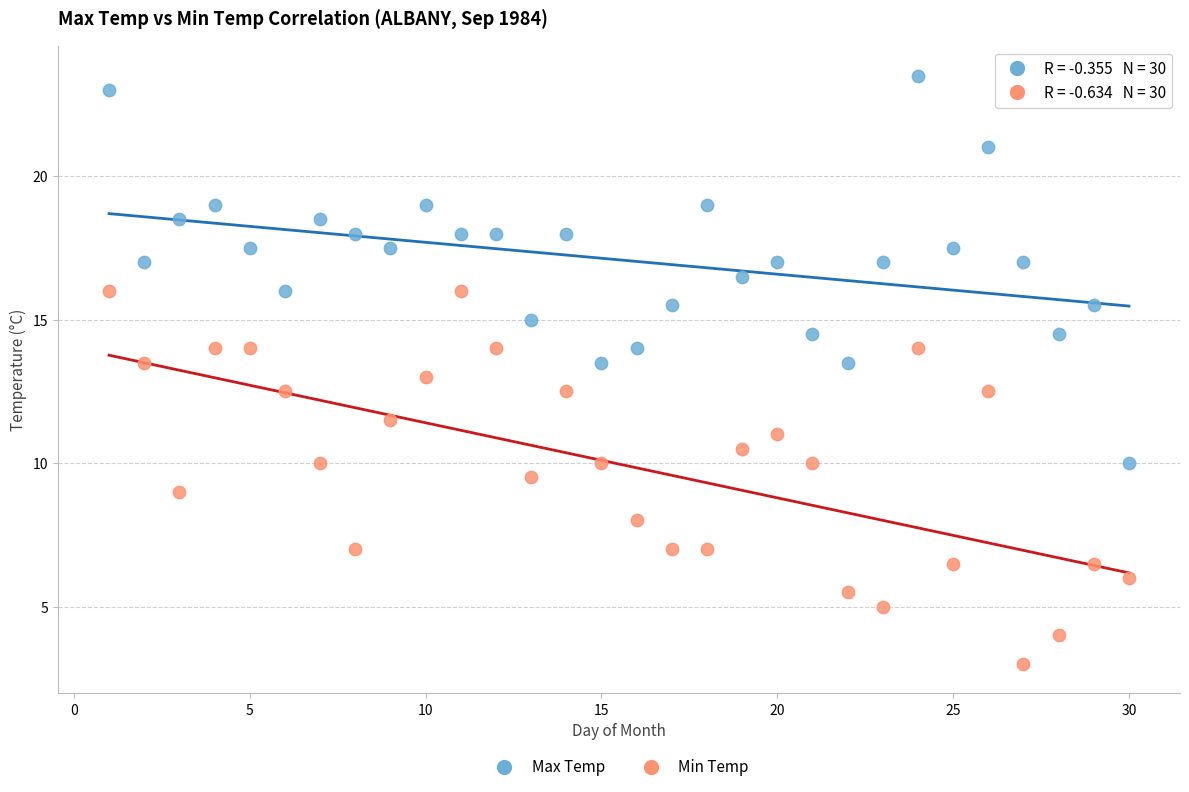

Which series reaches the minimum Y coordinate?

Min Temp